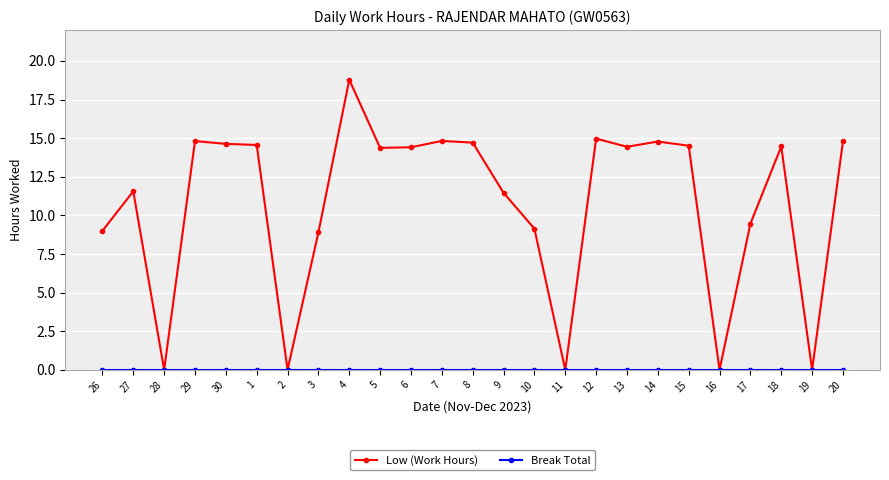

Where does the Low (Work Hours) series first go above 14?

29